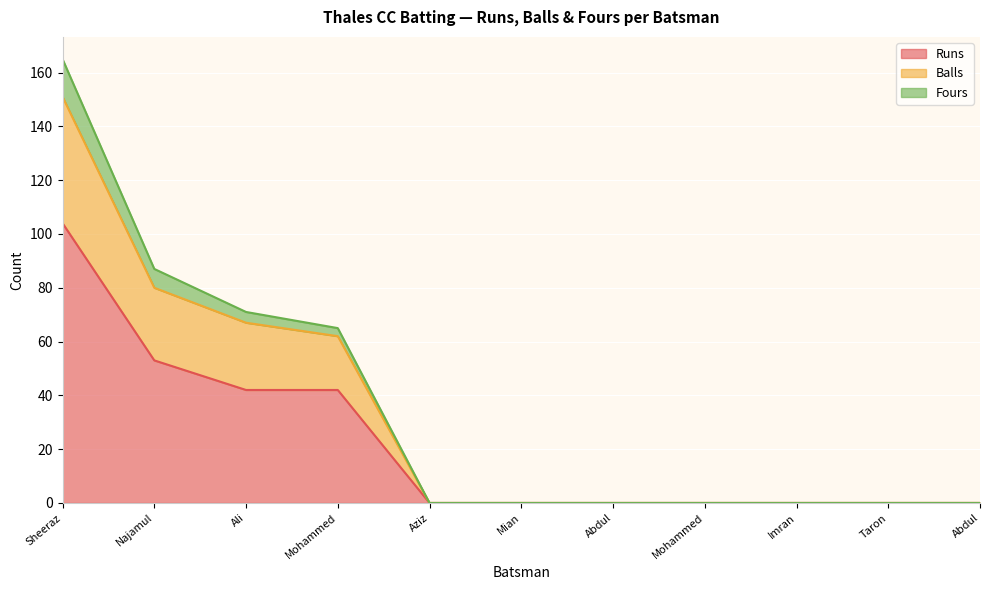

Reading left to right, what are all the values shown in this chart?

Runs: 104	53	42	42	0	0	0	0	0	0	0
Balls: 151	80	67	62	0	0	0	0	0	0	0
Fours: 165	87	71	65	0	0	0	0	0	0	0